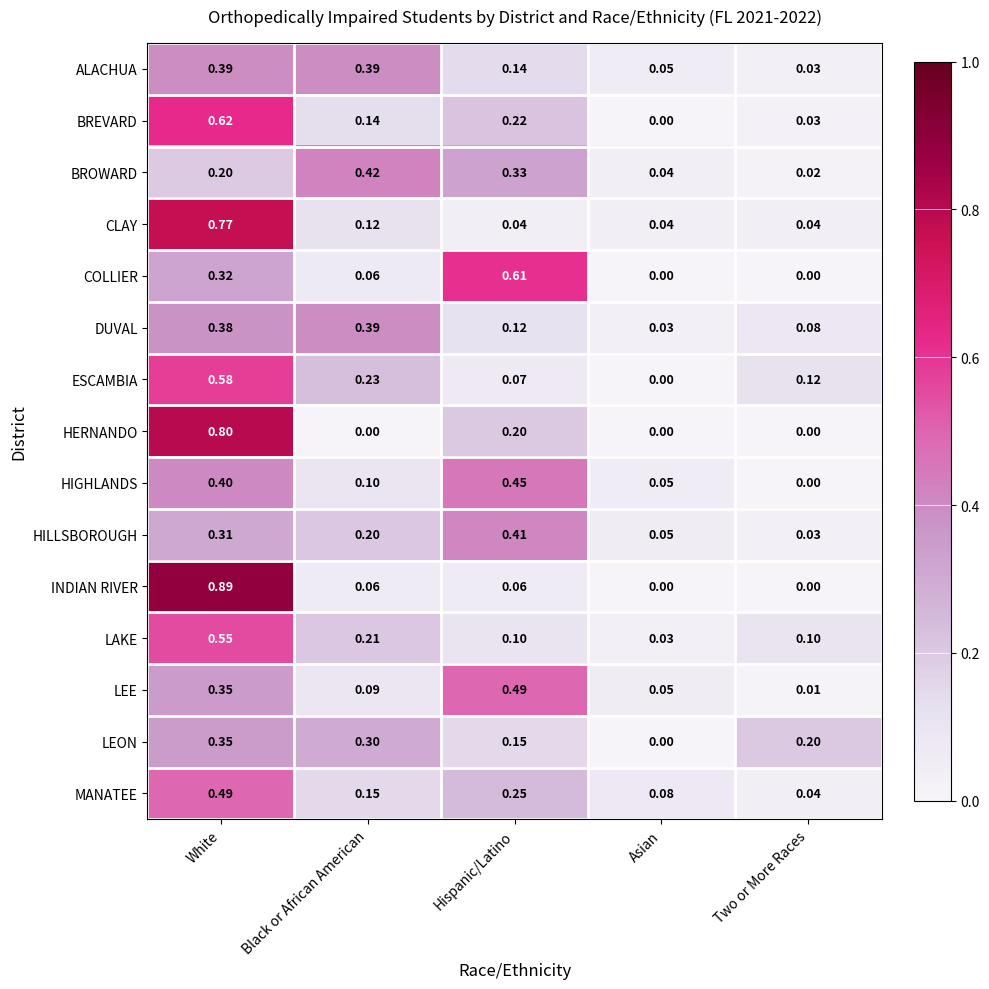

Count the number of data series in this chart.

15